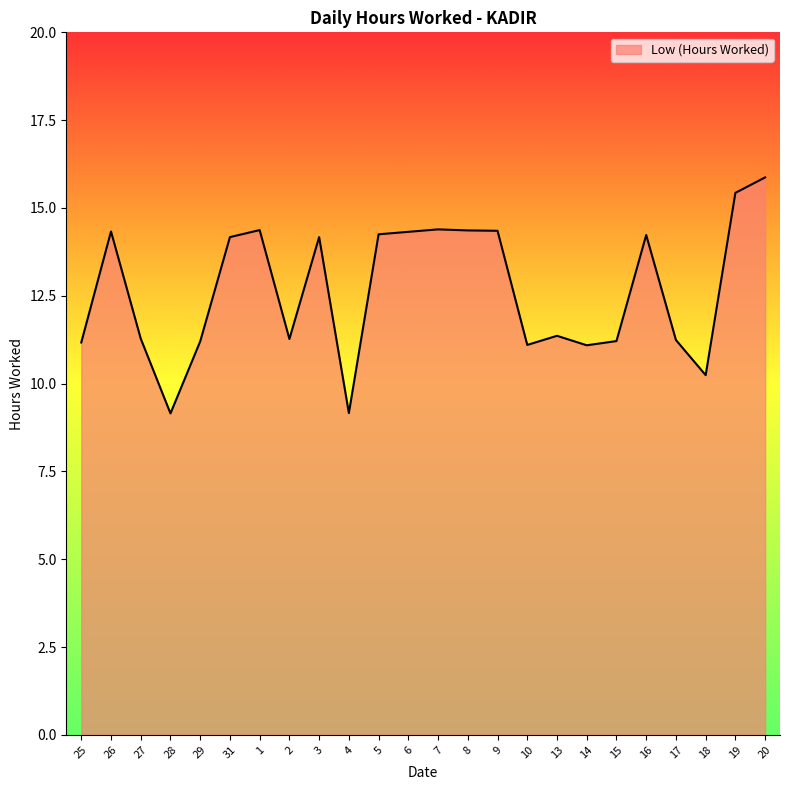

What position from the right is 31?

19